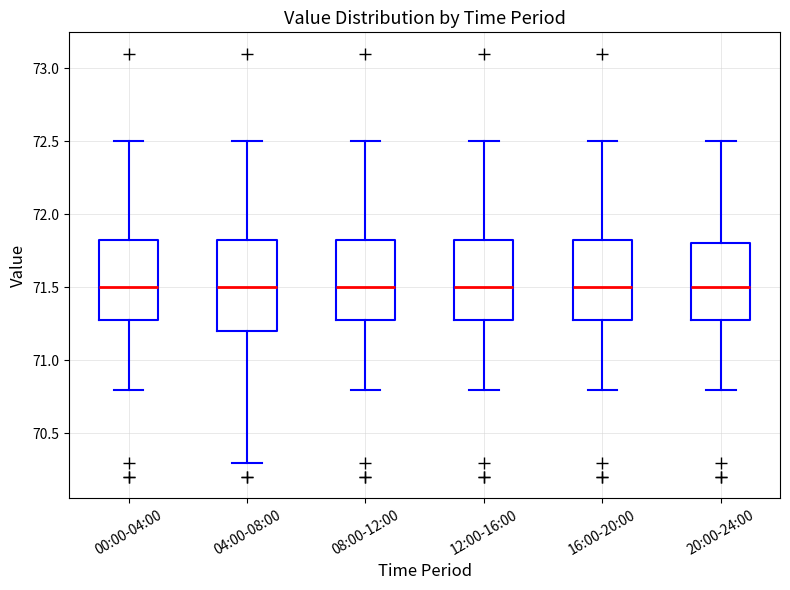

Reading left to right, read every box against the y-axis: the position of its median line, the range the box covers, and the ends of its whiskers. The values are not printed on the chart, so give them approximately, as read against the axis.

00:00-04:00: median 71.50, box 71.30 to 71.85, whiskers 70.80 to 72.50
04:00-08:00: median 71.50, box 71.20 to 71.85, whiskers 70.30 to 72.50
08:00-12:00: median 71.50, box 71.30 to 71.85, whiskers 70.80 to 72.50
12:00-16:00: median 71.50, box 71.30 to 71.85, whiskers 70.80 to 72.50
16:00-20:00: median 71.50, box 71.30 to 71.85, whiskers 70.80 to 72.50
20:00-24:00: median 71.50, box 71.30 to 71.80, whiskers 70.80 to 72.50